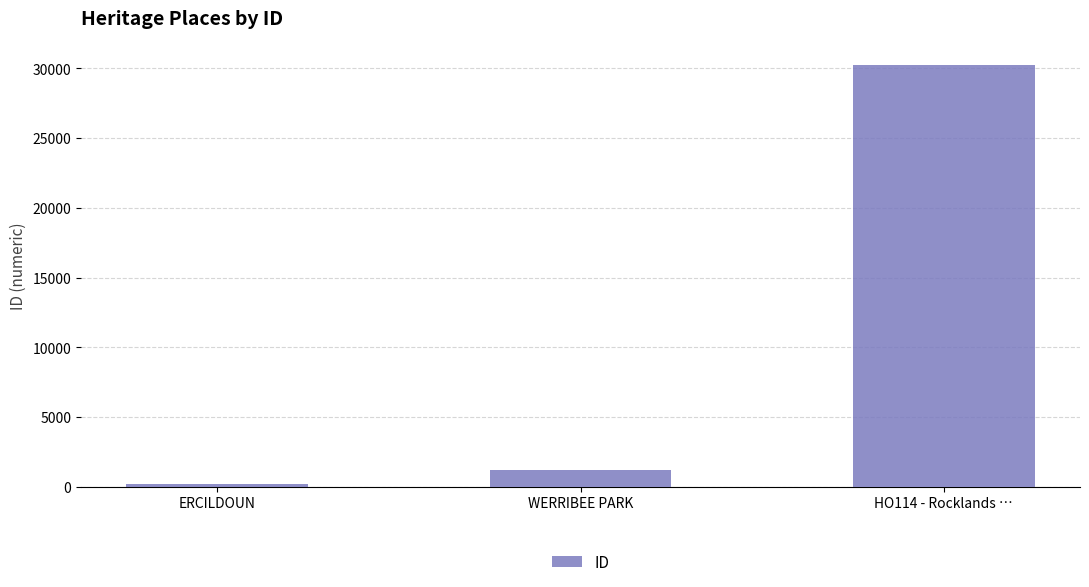

What is the value of the 2nd bar from the left?

1207